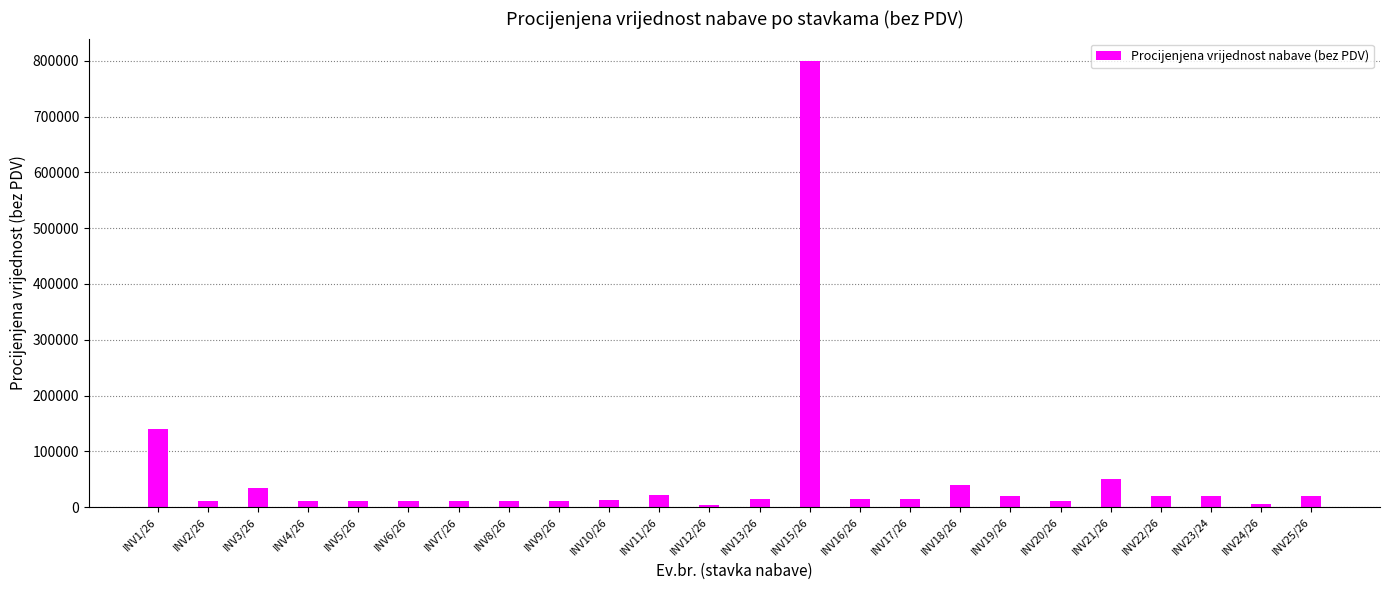

What is the label of the 8th bar from the left?

INV8/26